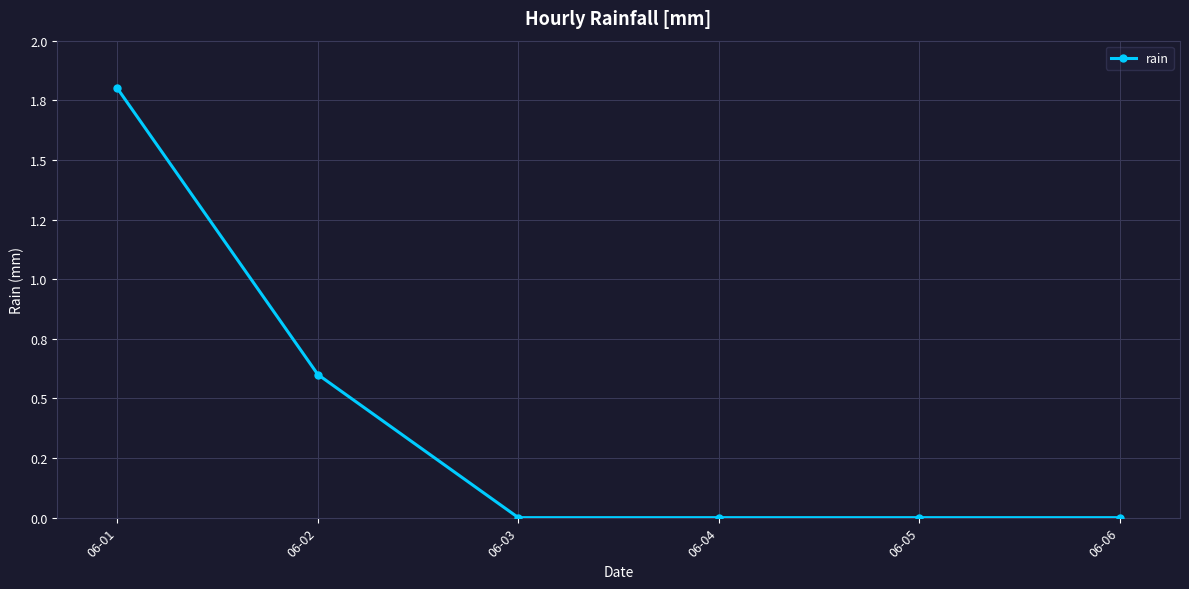

Is this an area chart (filled region under the line)?

No